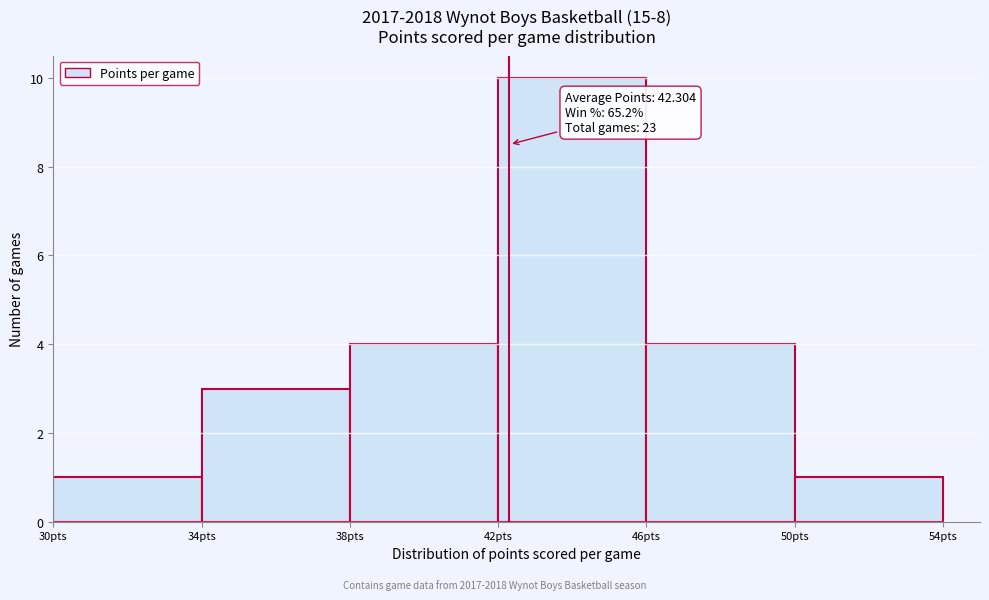

Over which range of the x-axis is the bar tallest?

42 to 46